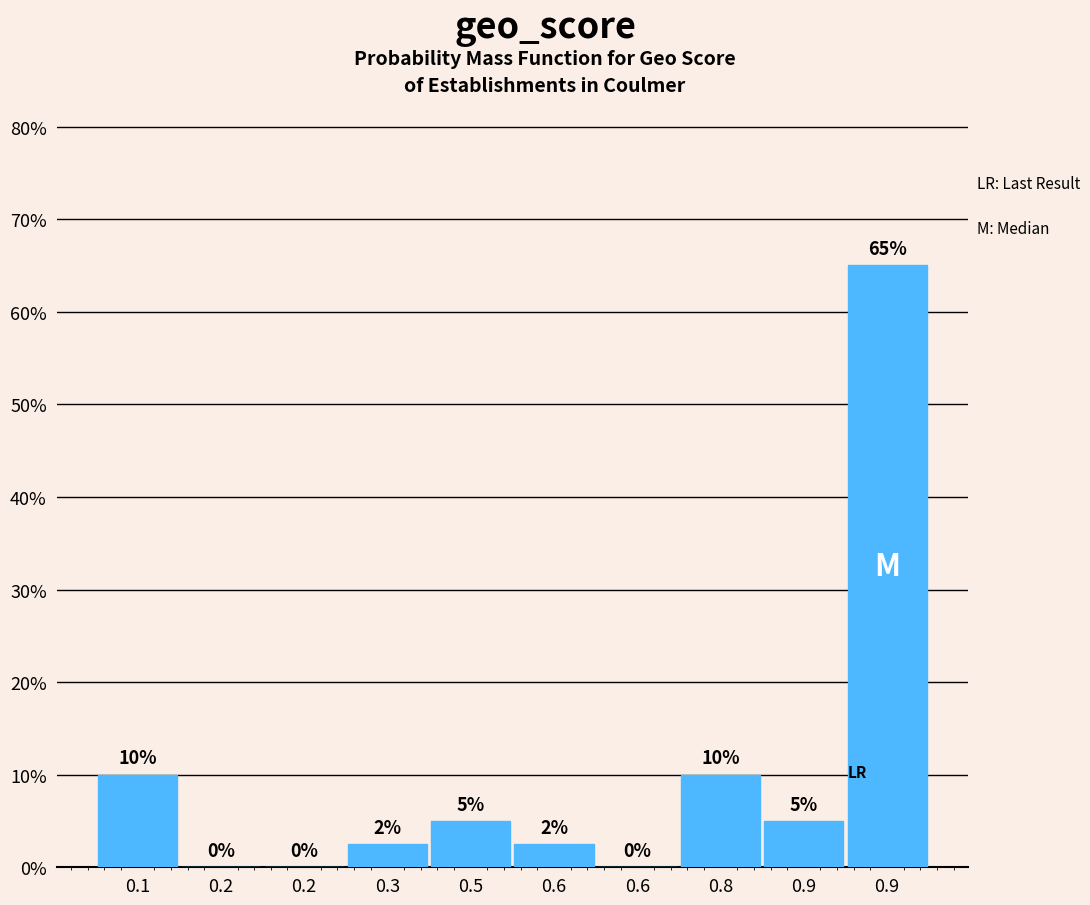

How many categories are shown in the chart?

10